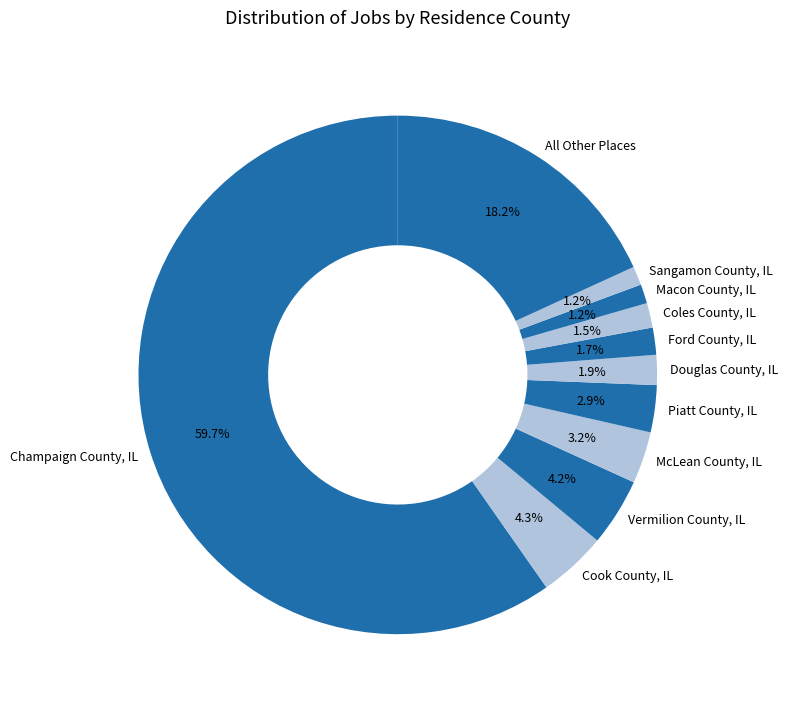

Which has a higher value, Douglas County, IL or Macon County, IL?

Douglas County, IL